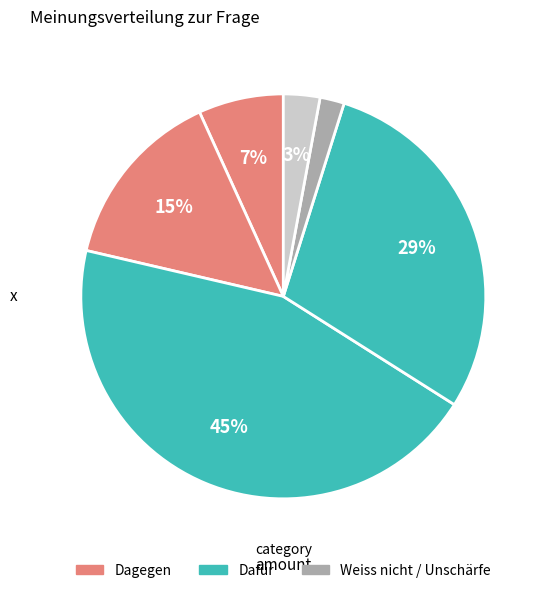

How many segments does this pie chart have?

6